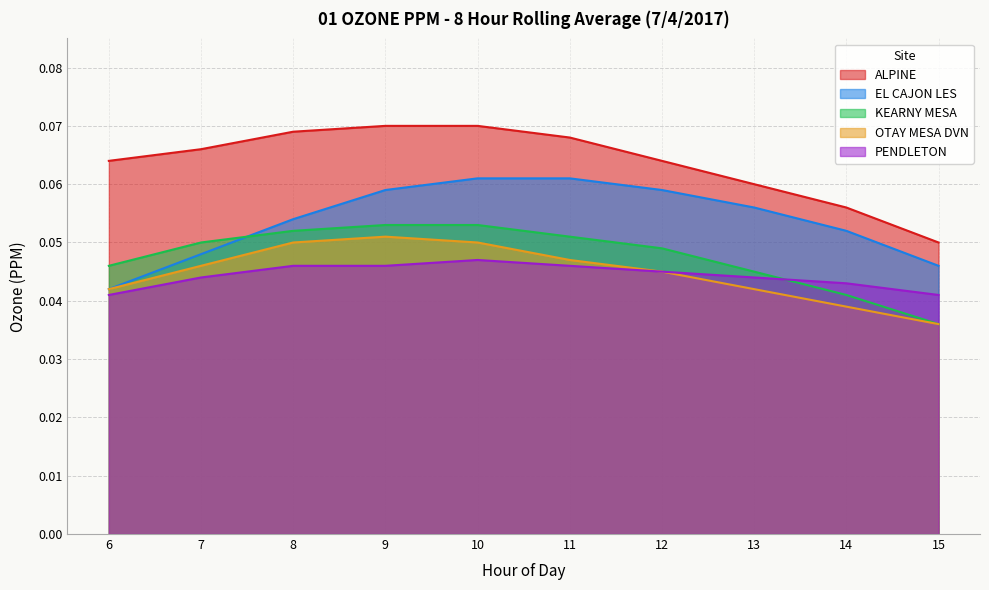

The value of ALPINE at 15 is 0.0. True or false?

False